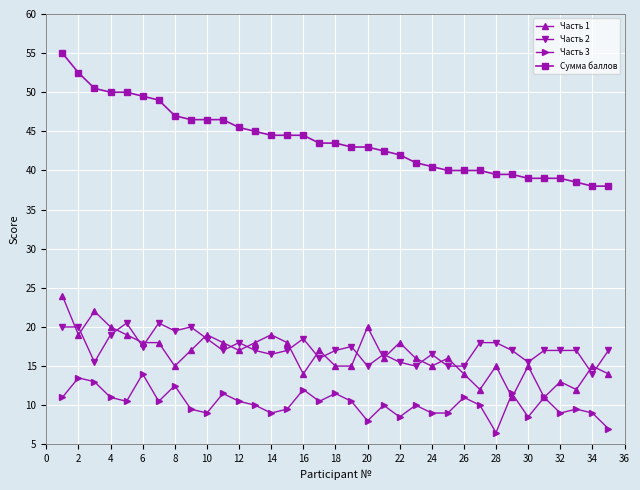

How many distinct data groups are displayed?

4